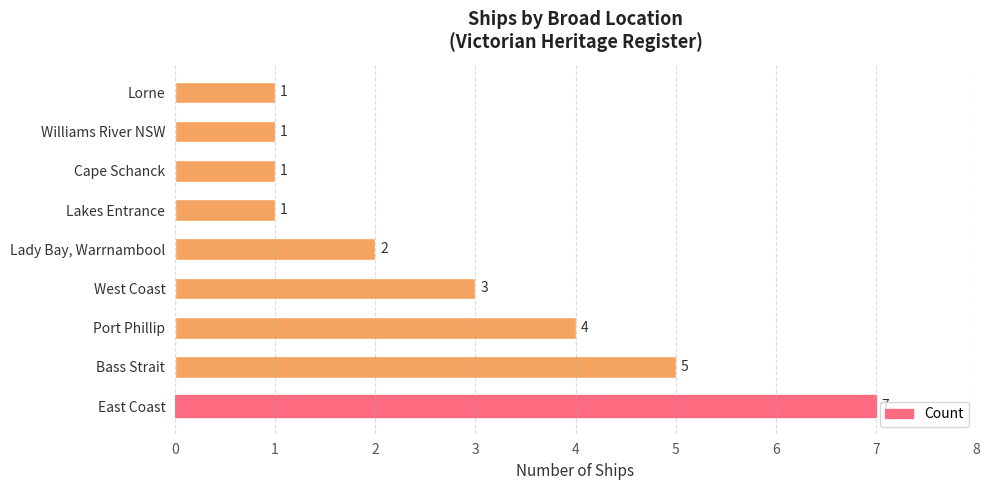

How many bars are there in total?

9